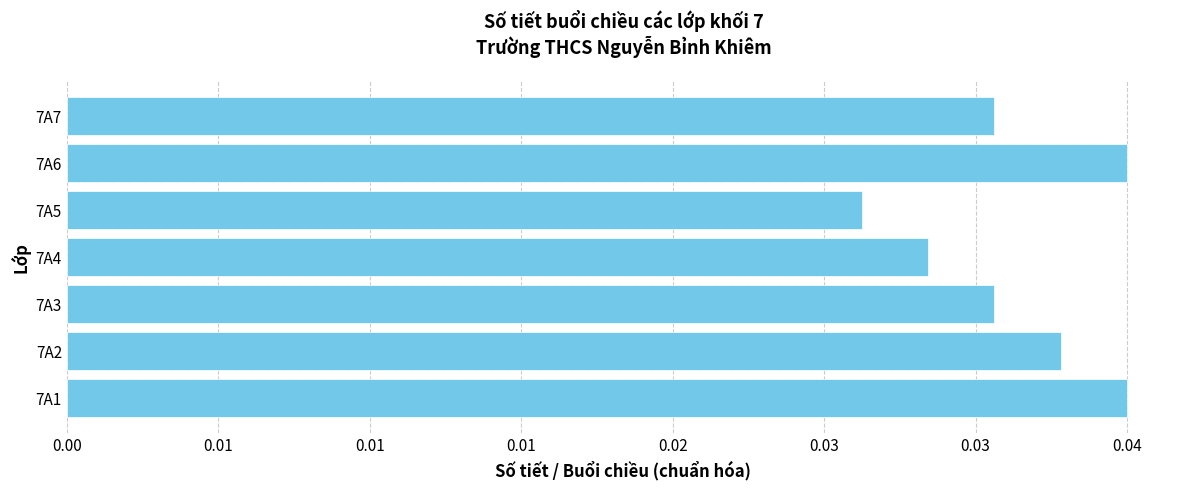

Where is the data nearest to the value 0?

7A5